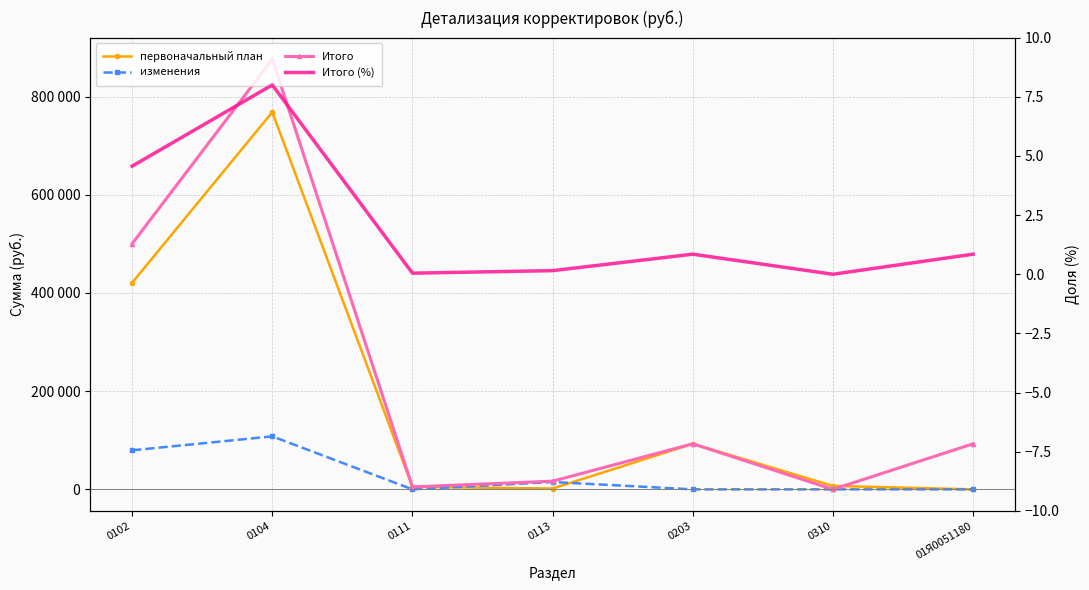

Reading right to left, what are all the values shown in this chart?

первоначальный план: 01Я0051180=0.0	0310=7000.0	0203=92800.0	0113=1668.0	0111=5000.0	0104=768243.0	0102=420761.0
изменения: 01Я0051180=0.0	0310=0.0	0203=0.0	0113=15000.0	0111=0.0	0104=107894.0	0102=79502.0
Итого: 01Я0051180=92800.0	0310=0.0	0203=92800.0	0113=16668.0	0111=5000.0	0104=876137.0	0102=500263.0
Итого (%): 01Я0051180=0.8	0310=0.0	0203=0.8	0113=0.2	0111=0.0	0104=8.0	0102=4.6